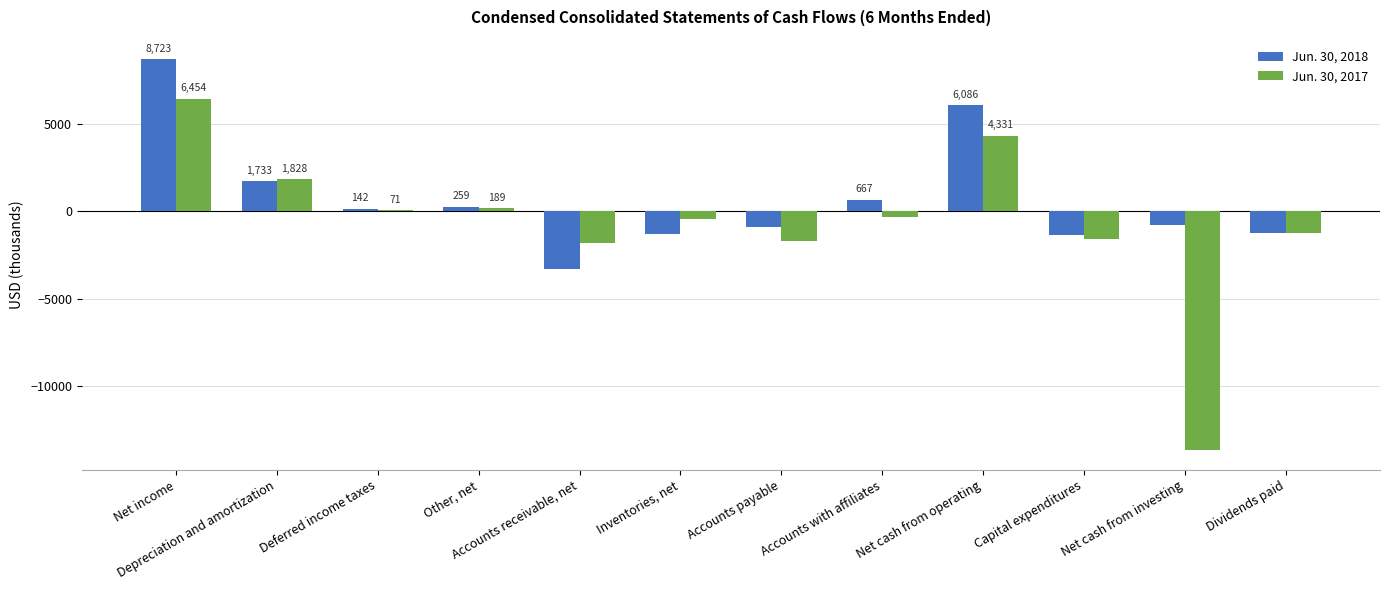

Are the bars grouped side by side (vs. stacked)?

Yes